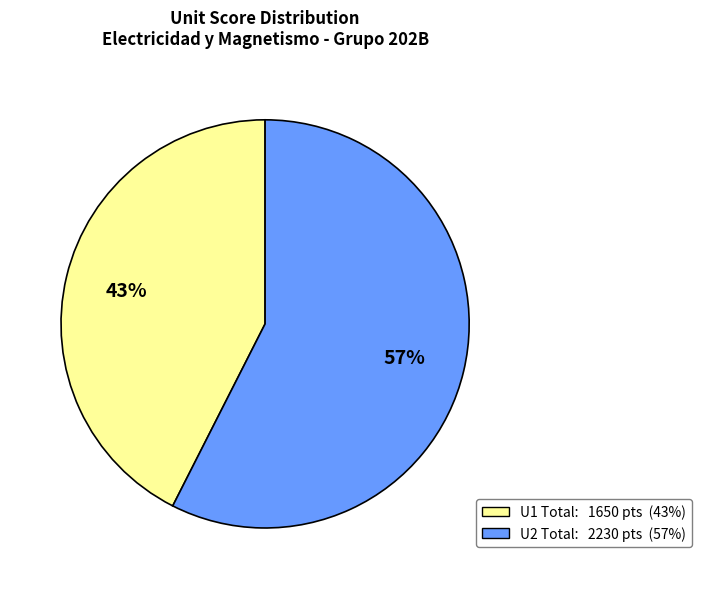

Does any single category account for the majority?

Yes